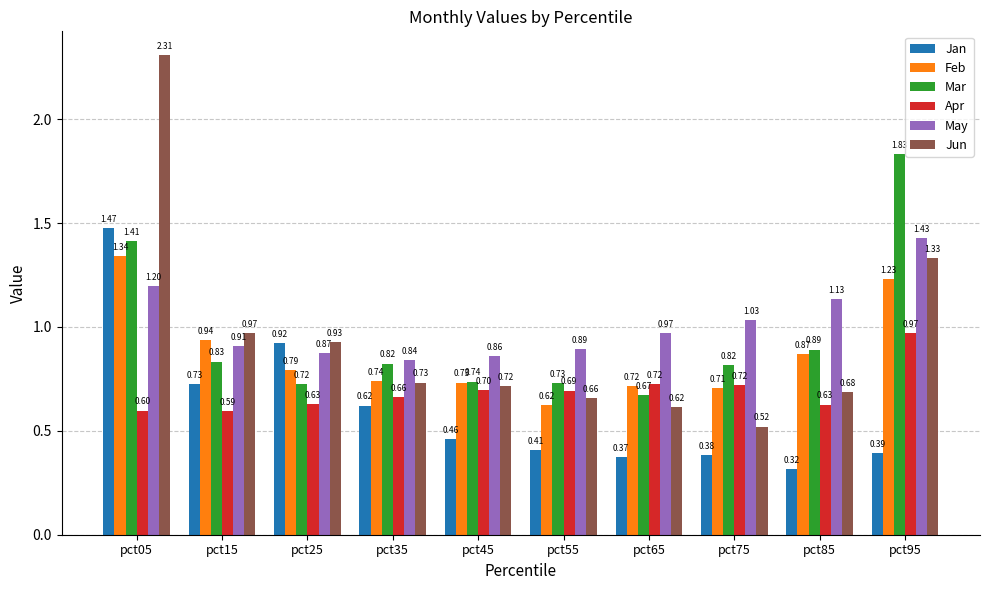

True or false: Jun has a value of 0.3 at pct55.

False